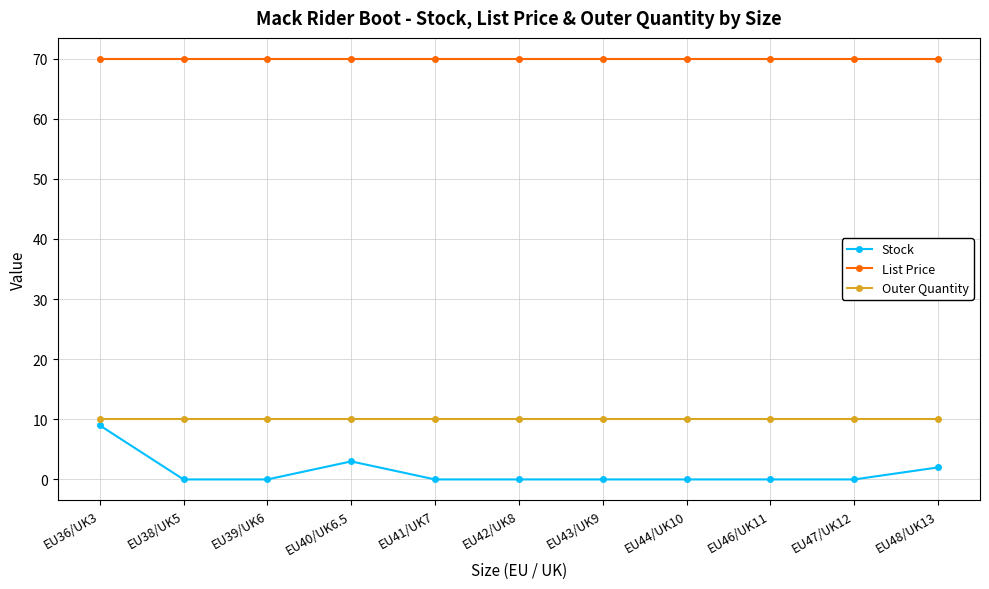

True or false: Outer Quantity and Stock intersect in this chart.

False